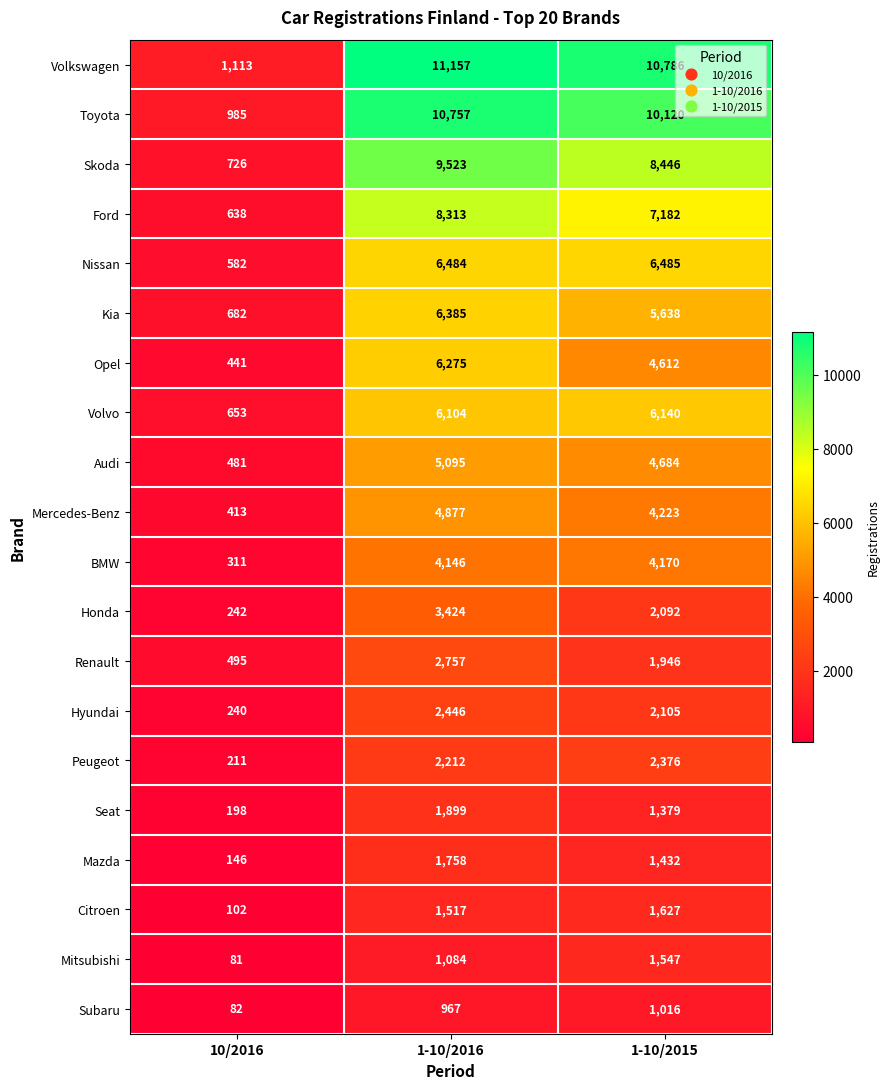

At which label is Mitsubishi closest to 814?

1-10/2016